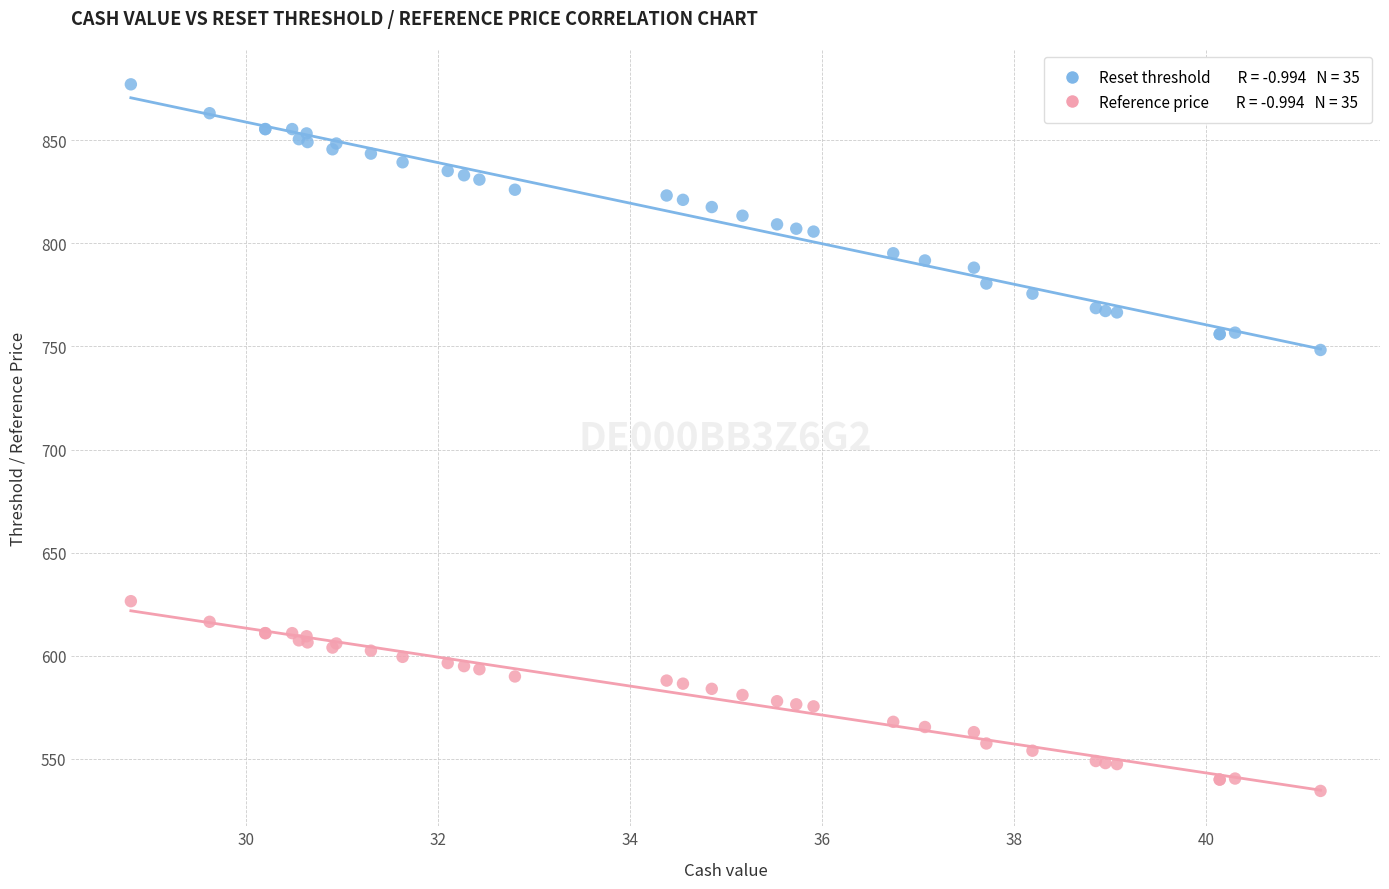

Across all series, what Y value is closest to 705?

748.3